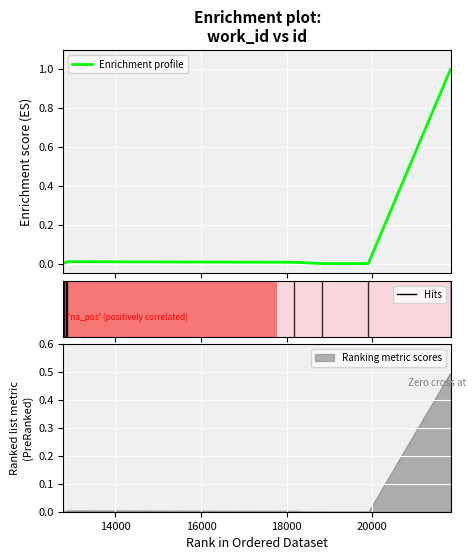

How many interior local peaks (higher than both neighbors) does the data have?

1